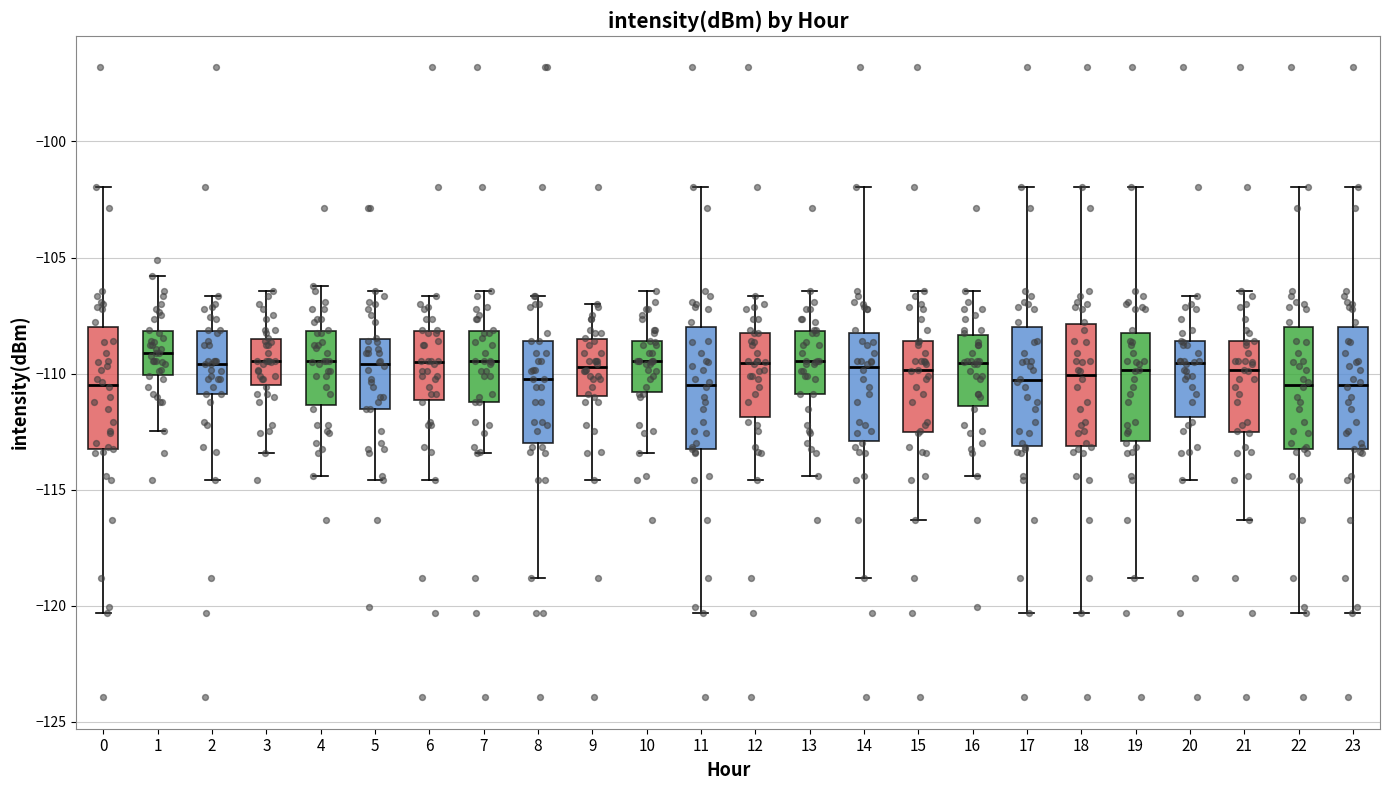

Reading left to right, read every box against the y-axis: the position of its median line, the range the box covers, and the ends of its whiskers. The values are not printed on the chart, so give them approximately, as read against the axis.

0: median -110.5, box -113.0 to -108.0, whiskers -120.5 to -102.0
1: median -109.0, box -110.0 to -108.0, whiskers -112.5 to -106.0
2: median -109.5, box -111.0 to -108.0, whiskers -114.5 to -106.5
3: median -109.5, box -110.5 to -108.5, whiskers -113.5 to -106.5
4: median -109.5, box -111.5 to -108.0, whiskers -114.5 to -106.0
5: median -109.5, box -111.5 to -108.5, whiskers -114.5 to -106.5
6: median -109.5, box -111.0 to -108.0, whiskers -114.5 to -106.5
7: median -109.5, box -111.0 to -108.0, whiskers -113.5 to -106.5
8: median -110.0, box -113.0 to -108.5, whiskers -119.0 to -106.5
9: median -109.5, box -111.0 to -108.5, whiskers -114.5 to -107.0
10: median -109.5, box -111.0 to -108.5, whiskers -113.5 to -106.5
11: median -110.5, box -113.0 to -108.0, whiskers -120.5 to -102.0
12: median -109.5, box -112.0 to -108.0, whiskers -114.5 to -106.5
13: median -109.5, box -111.0 to -108.0, whiskers -114.5 to -106.5
14: median -109.5, box -113.0 to -108.0, whiskers -119.0 to -102.0
15: median -110.0, box -112.5 to -108.5, whiskers -116.5 to -106.5
16: median -109.5, box -111.5 to -108.5, whiskers -114.5 to -106.5
17: median -110.5, box -113.0 to -108.0, whiskers -120.5 to -102.0
18: median -110.0, box -113.0 to -108.0, whiskers -120.5 to -102.0
19: median -110.0, box -113.0 to -108.0, whiskers -119.0 to -102.0
20: median -109.5, box -112.0 to -108.5, whiskers -114.5 to -106.5
21: median -110.0, box -112.5 to -108.5, whiskers -116.5 to -106.5
22: median -110.5, box -113.0 to -108.0, whiskers -120.5 to -102.0
23: median -110.5, box -113.0 to -108.0, whiskers -120.5 to -102.0